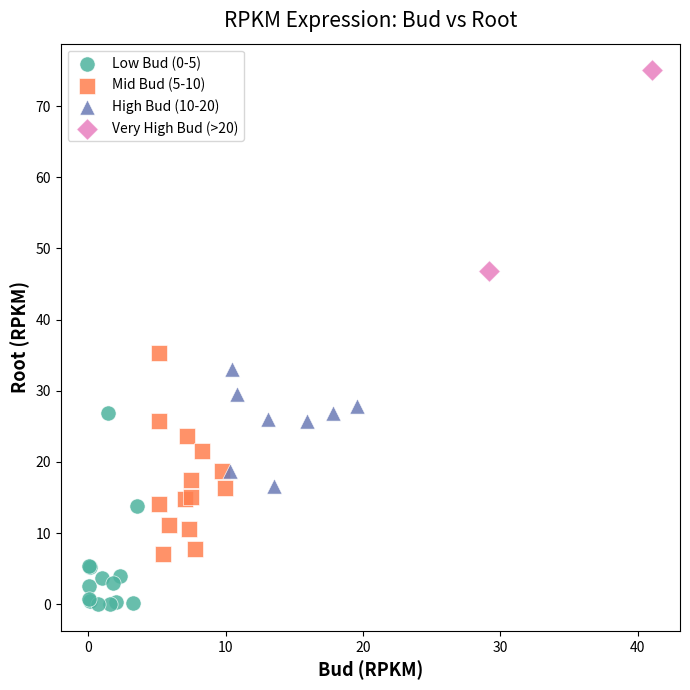

Which series contains the highest Y value?

Very High Bud (>20)